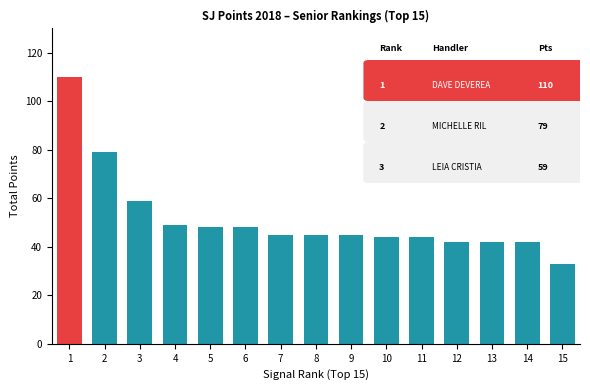

How many bars are there in total?

15